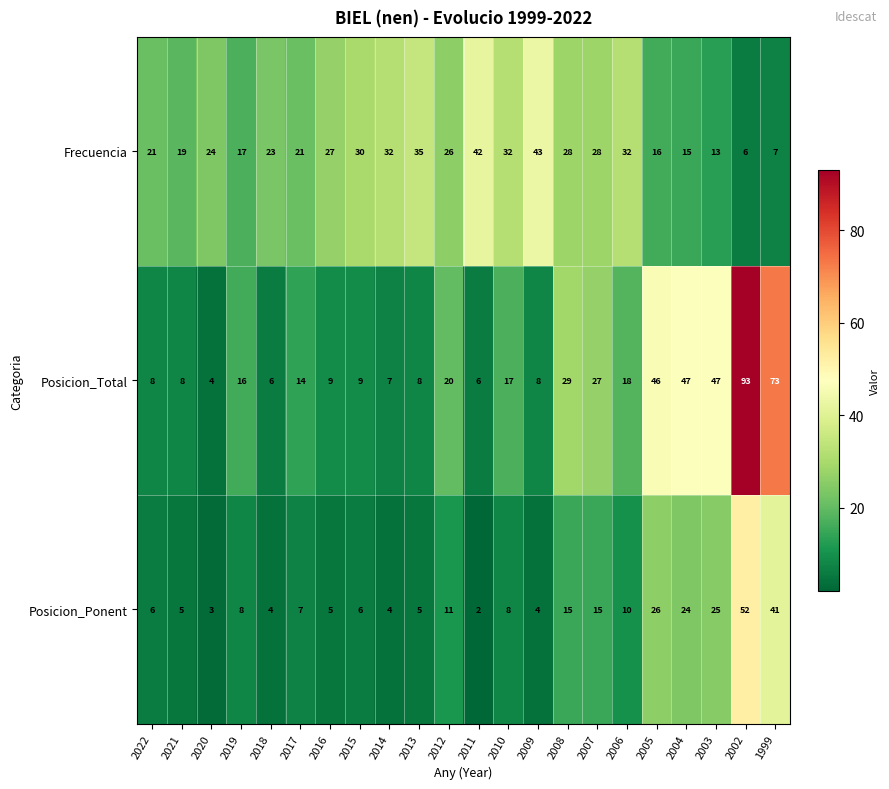

How many distinct data groups are displayed?

3